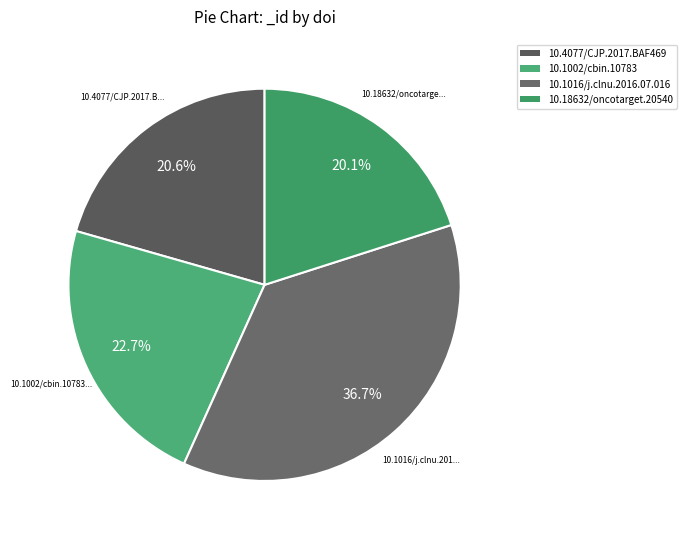

What percentage do 10.1002/cbin.10783 and 10.1016/j.clnu.2016.07.016 together represent?

59.4%